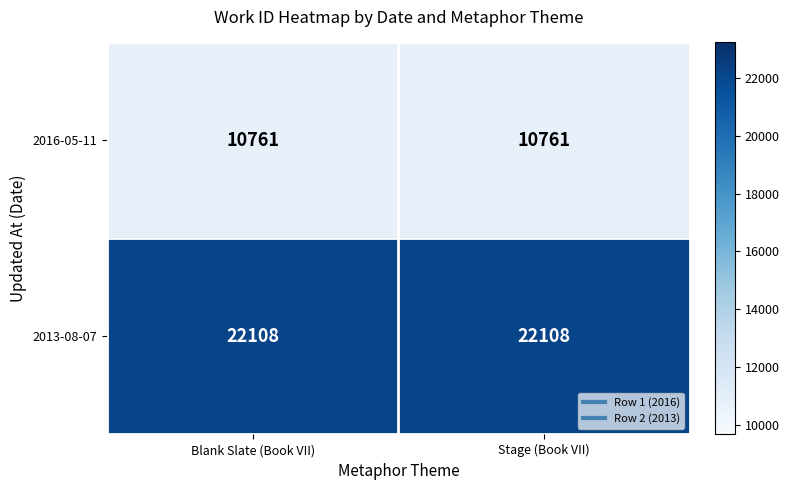

List the series in order of their peak value, highest first.

2013-08-07, 2016-05-11